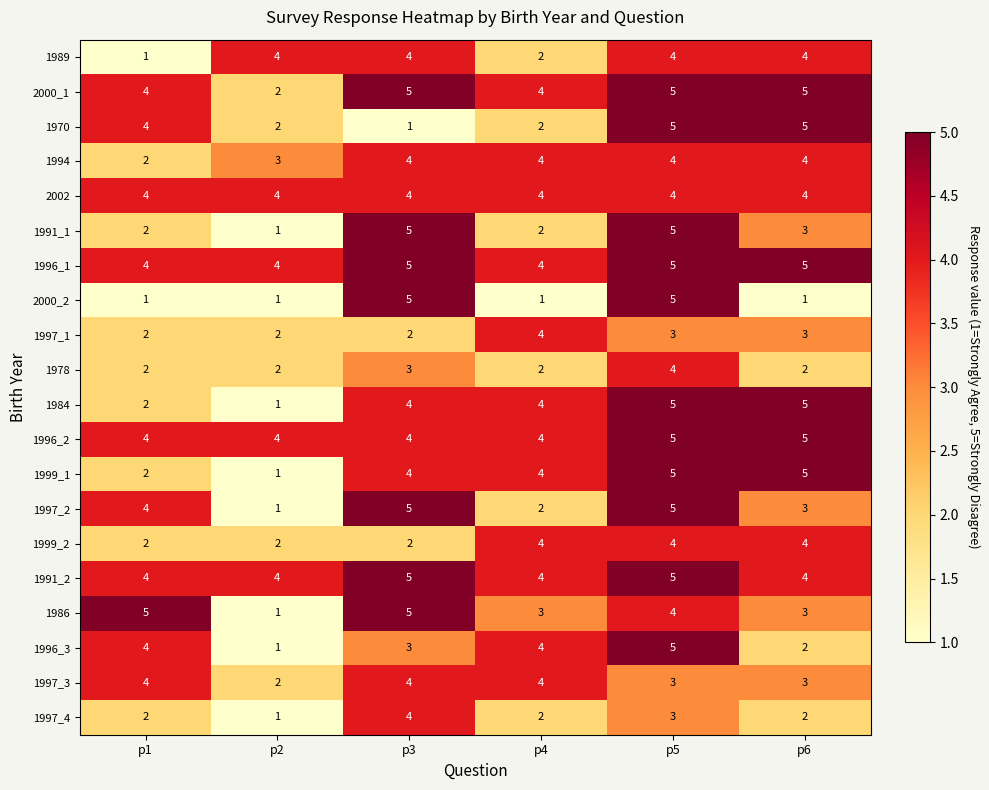

What is the minimum value shown in the chart?

1